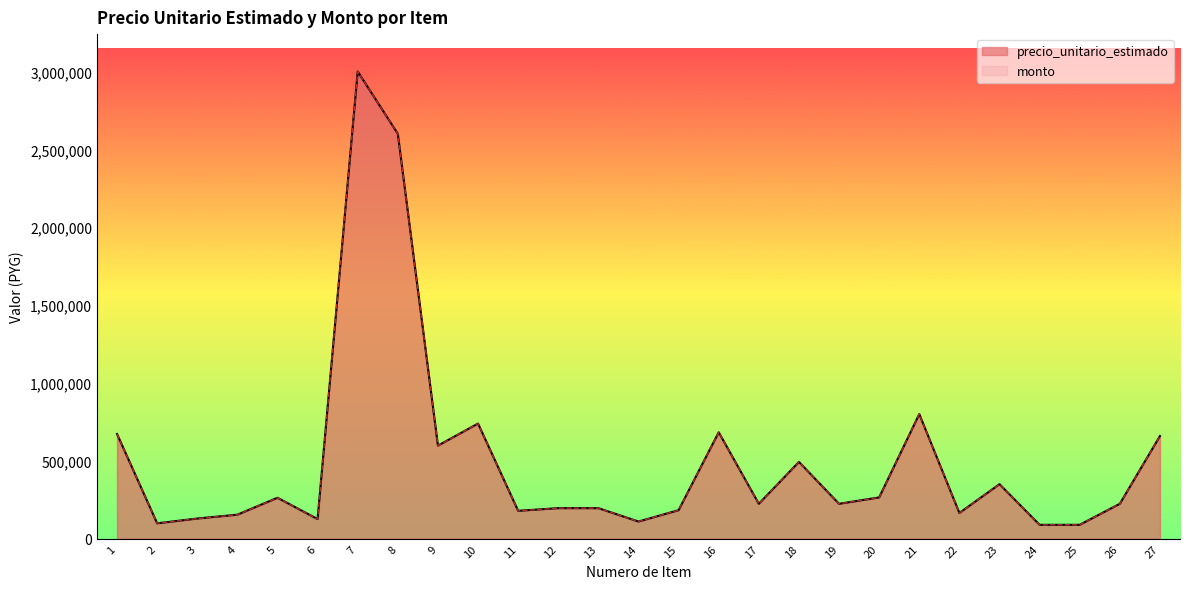

At how many categories does at least one series exceed 690340?

4